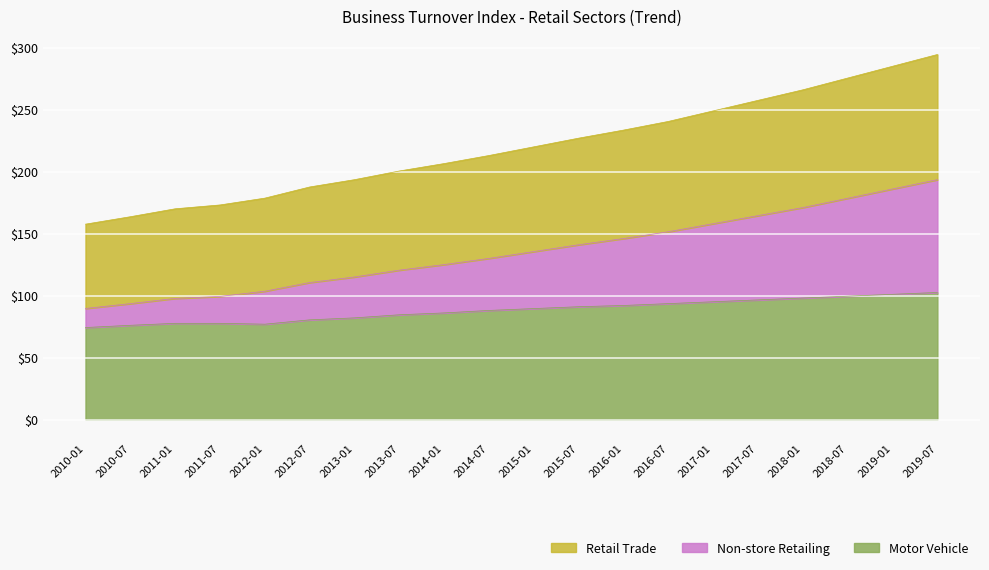

True or false: Motor Vehicle has a value of 150.9 at 2017-07.

False